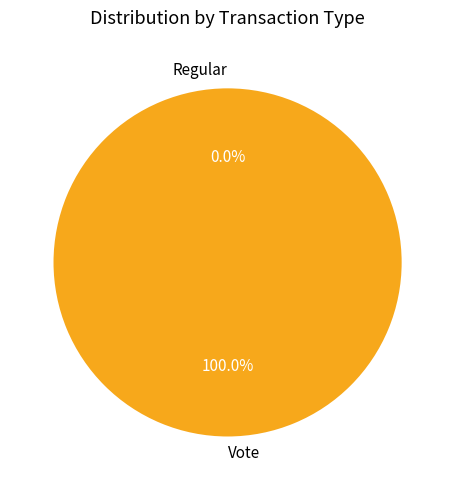

Rank the categories by value from lowest to highest.

Regular, Vote